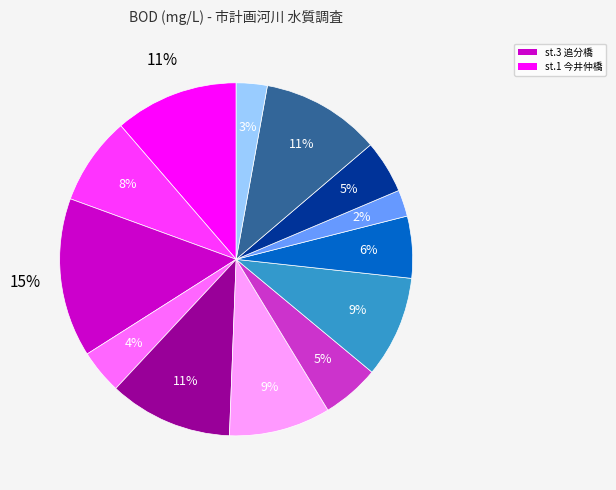

Is there any slice that represents more than half of the pie?

No